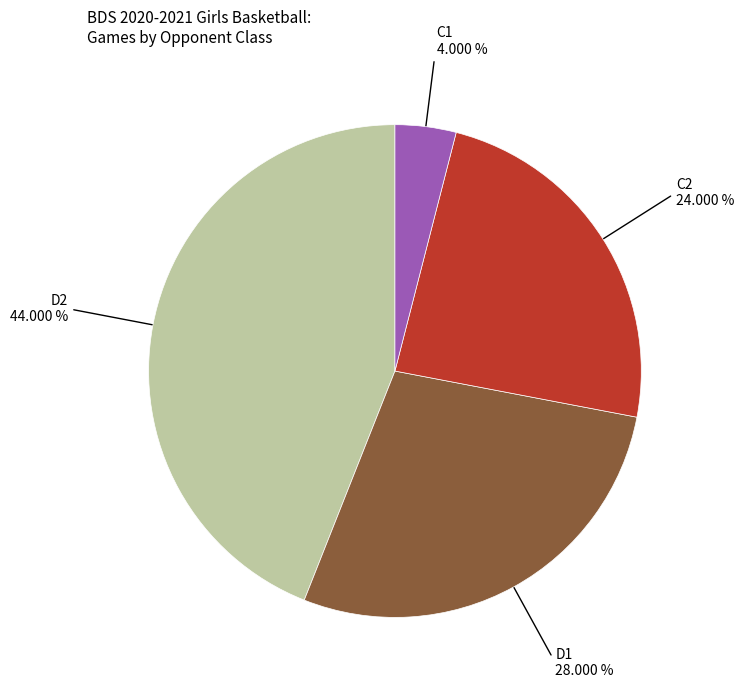

Is there a majority slice in this chart?

No